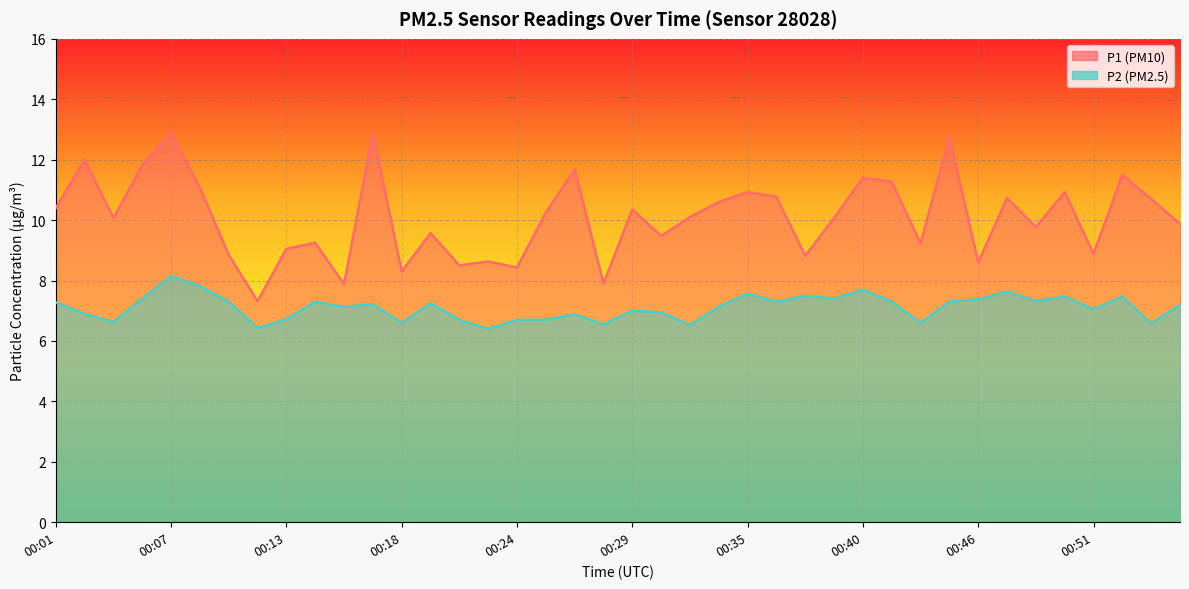

What is the difference between the maximum and minimum values in the P1 series?

5.6